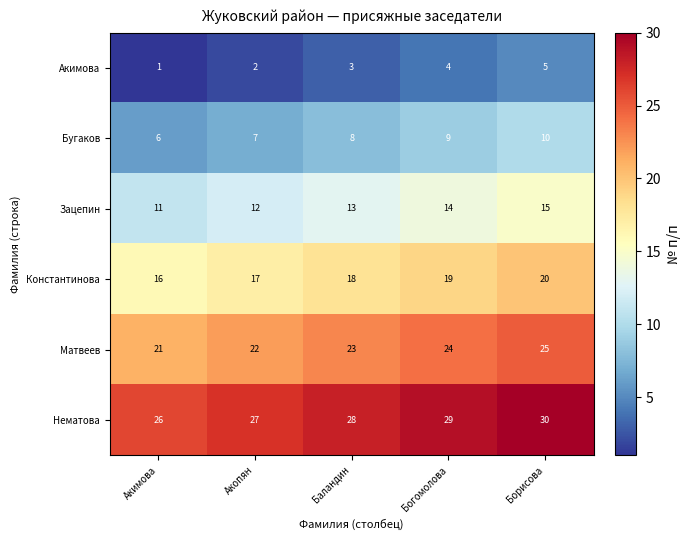

What is the spread (max minus min) of values at Акопян?

25